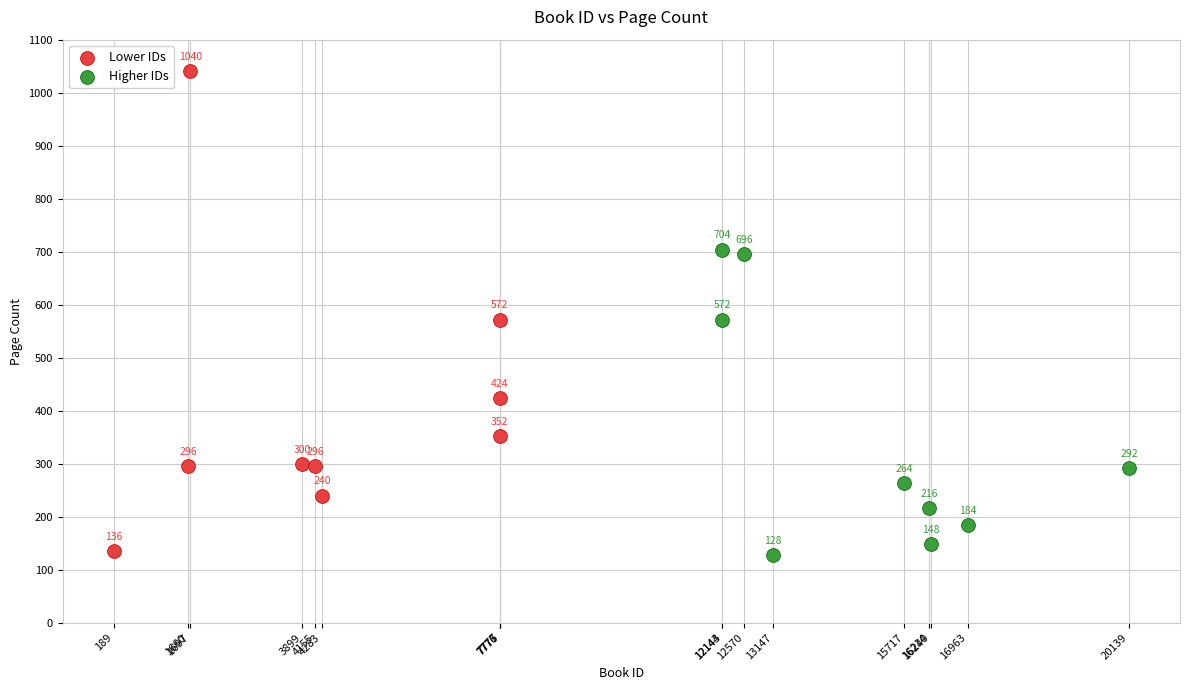

Which series has the largest Y range (max minus min)?

Lower IDs